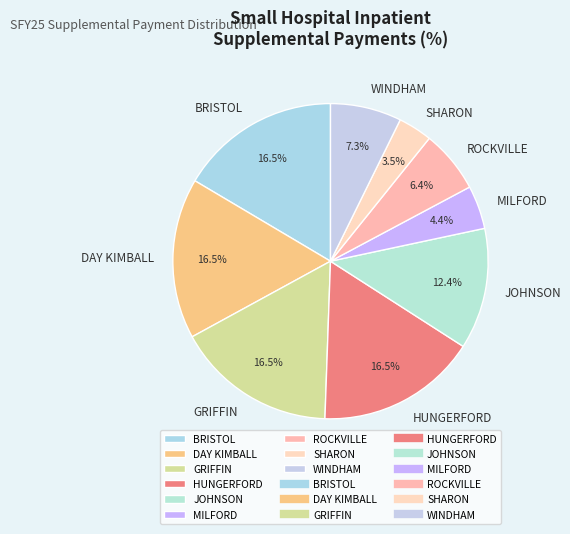

To the nearest percent, what is the average slice percentage?

11%